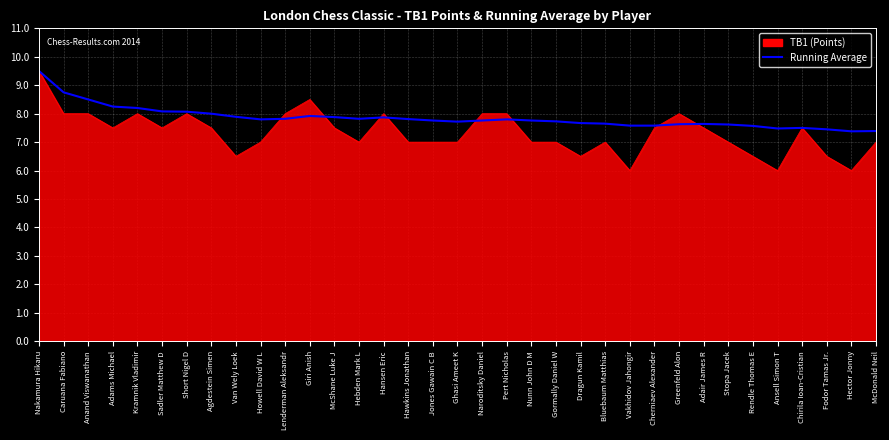

True or false: TB1 (Points) has a value of 7.0 at Gormally Daniel W.

True